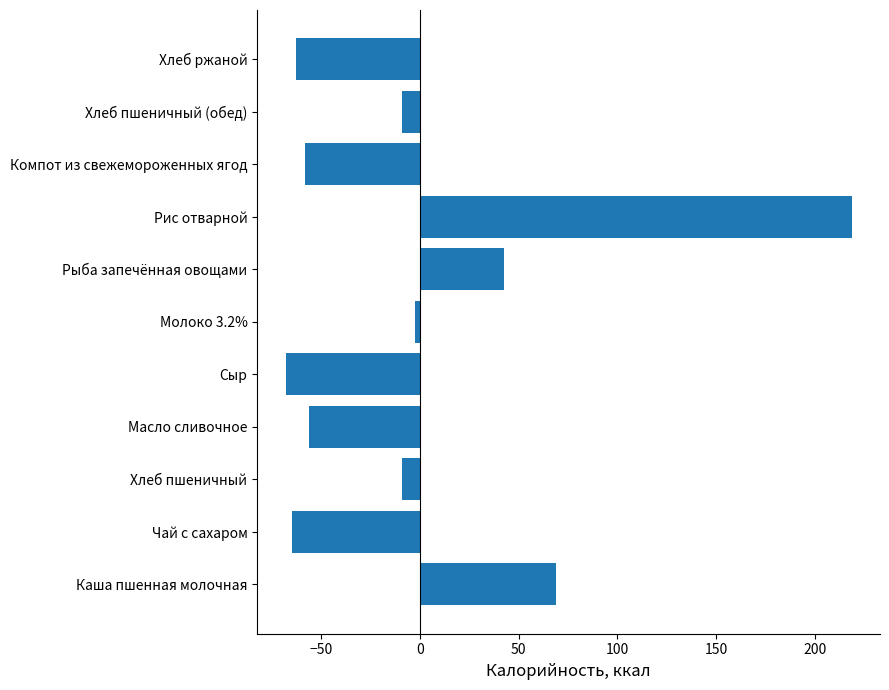

What is the sum of the values at Хлеб пшеничный and Компот из свежемороженных ягод?

-67.5